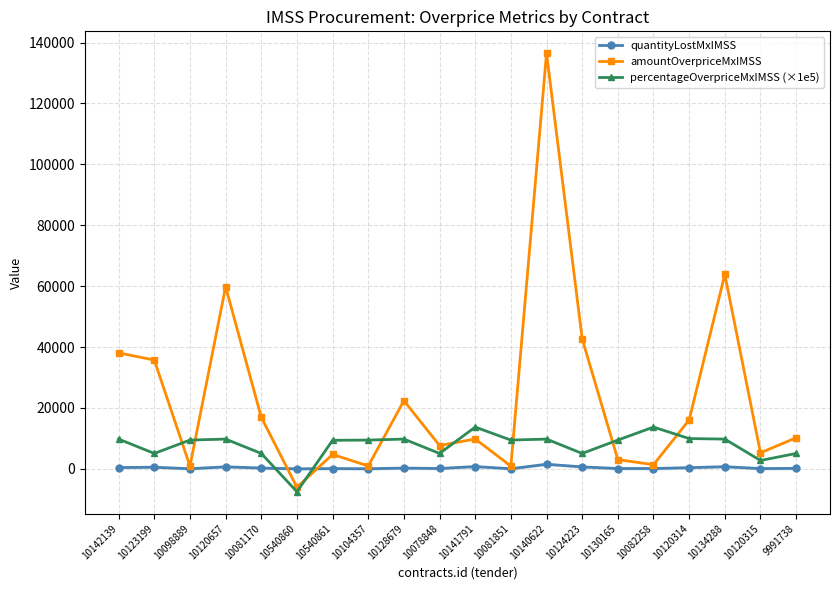

Does the chart have visible grid lines?

Yes